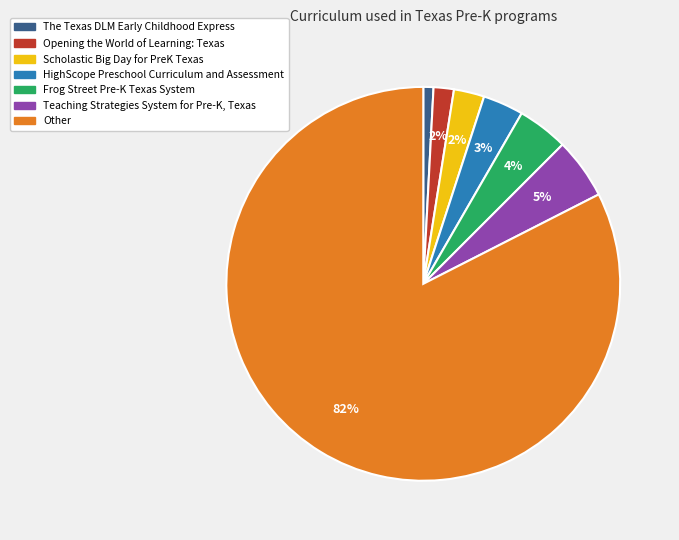

How many slices are in this pie chart?

7